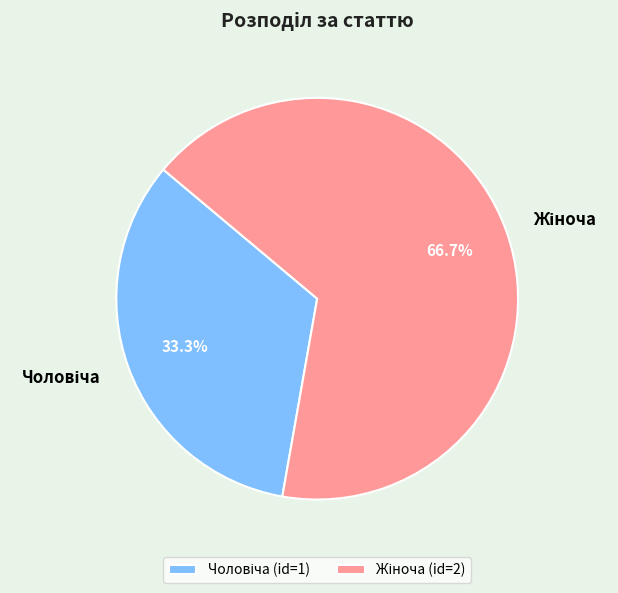

How many slices are in this pie chart?

2